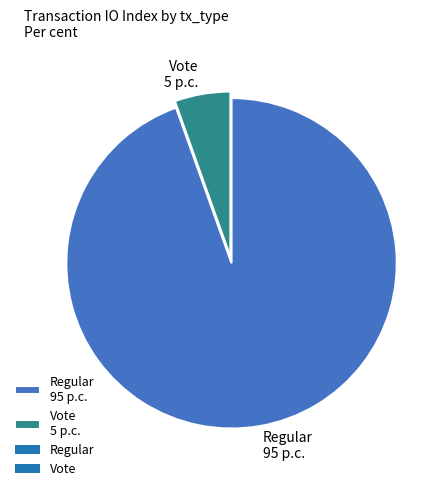

Combined, do Regular 95 p.c. and Vote 5 p.c. account for over 50%?

Yes